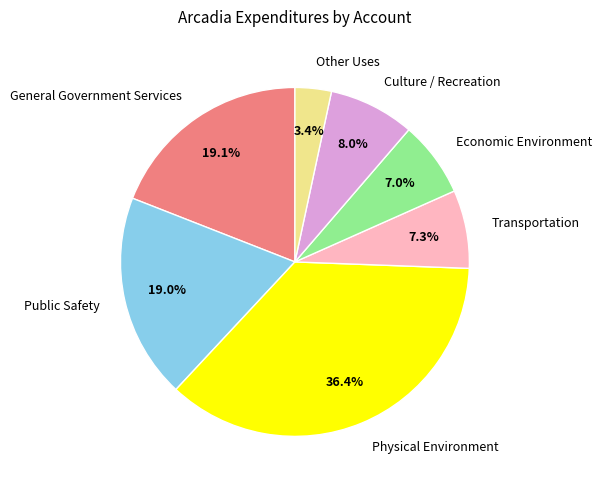

What percentage is the Economic Environment slice, to the nearest percent?

7%